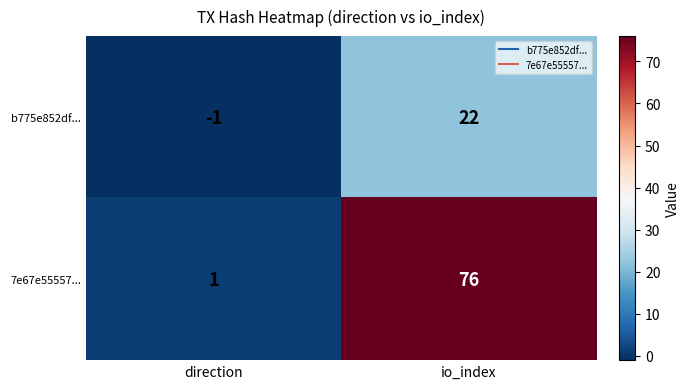

Rank the series by their average value, from lowest to highest.

b775e852df..., 7e67e55557...